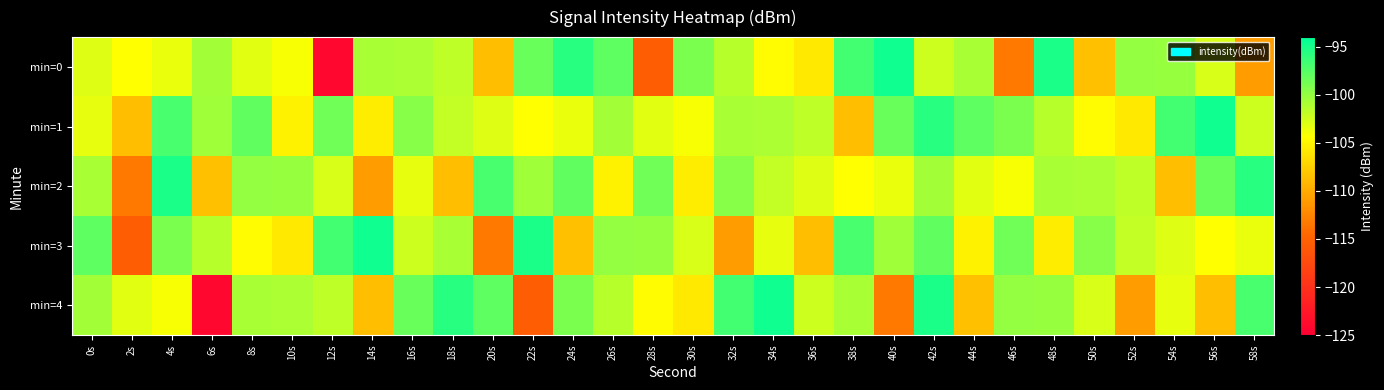

What is the spread (max minus min) of values at 4s?

9.0